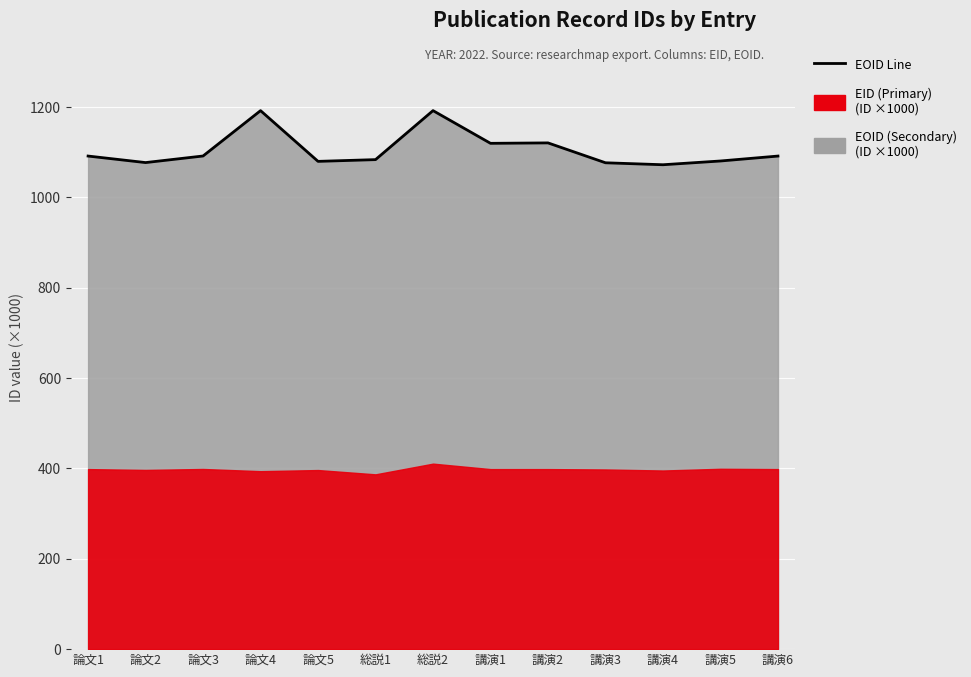

Does the chart display data point markers on the line(s)?

No